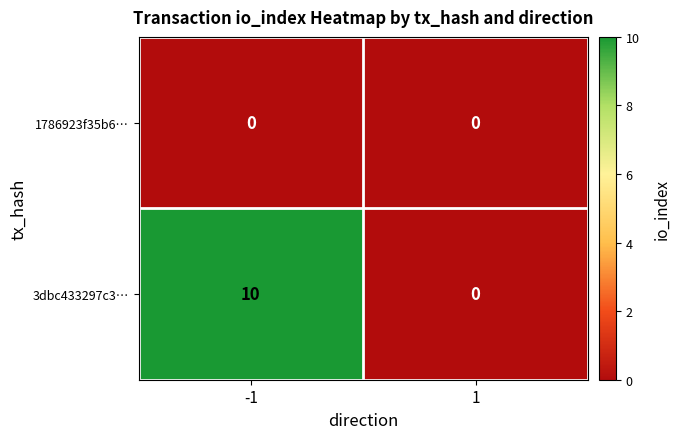

Reading left to right, list all the values displayed in this chart.

1786923f35b6…: -1=0	1=0
3dbc433297c3…: -1=10	1=0